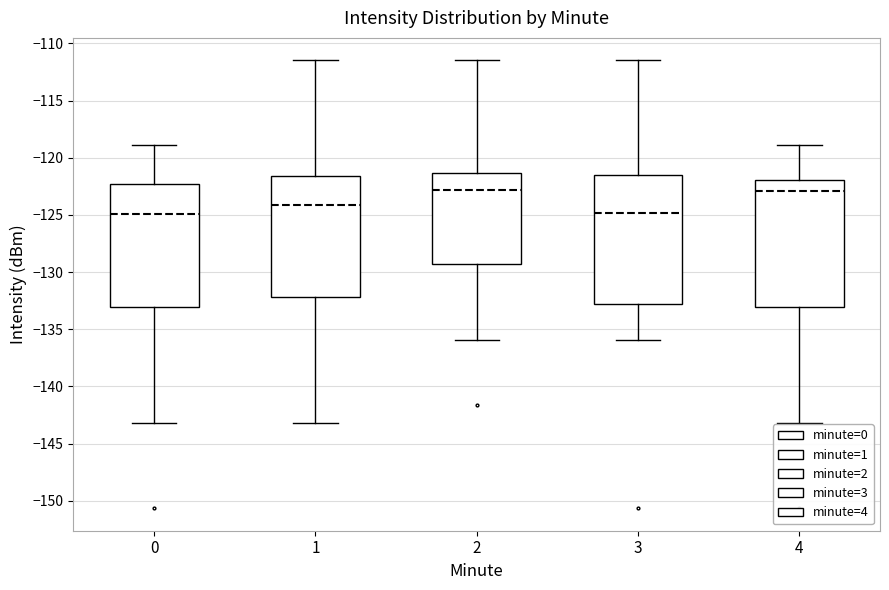

Reading left to right, transcribe this box plot: for each box, give where its median line is, the range the box spans, and where its two whiskers end, as read against the y-axis. The values are not printed on the chart, so give them approximately, as read against the axis.

0: median -125.0, box -133.0 to -122.5, whiskers -143.0 to -119.0
1: median -124.0, box -132.0 to -121.5, whiskers -143.0 to -111.5
2: median -123.0, box -129.5 to -121.5, whiskers -136.0 to -111.5
3: median -125.0, box -133.0 to -121.5, whiskers -136.0 to -111.5
4: median -123.0, box -133.0 to -122.0, whiskers -143.0 to -119.0